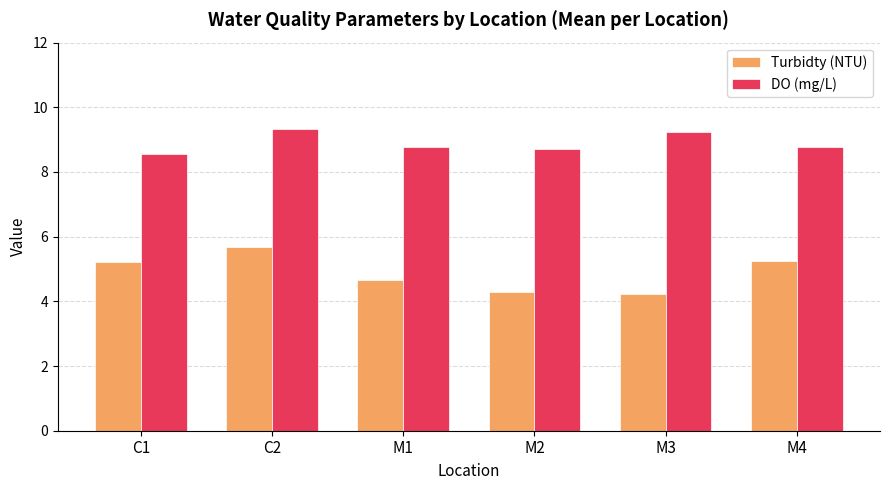

What are all the series names shown in the legend?

Turbidty (NTU), DO (mg/L)